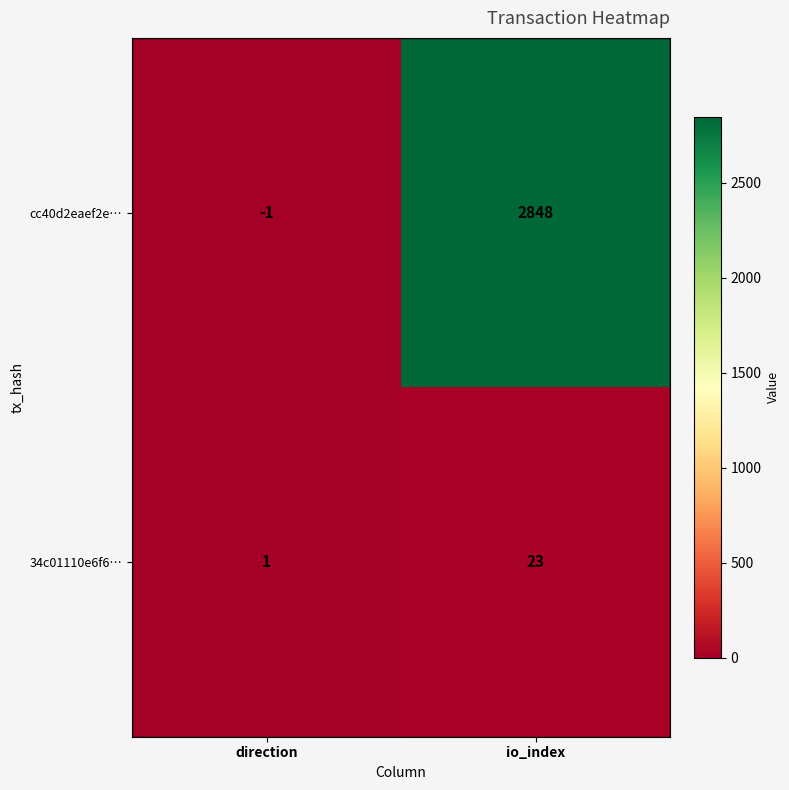

What is the difference between the maximum and minimum values in the 34c01110e6f6… series?

22